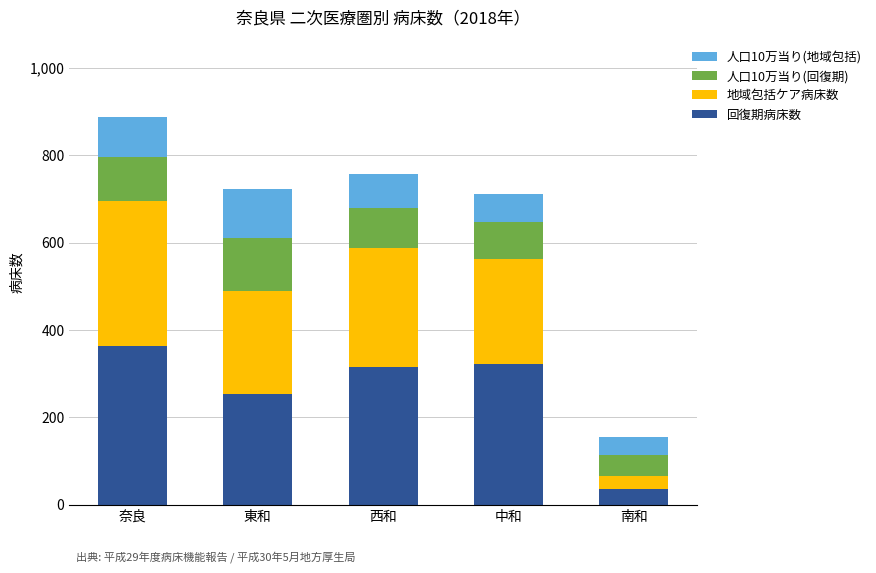

Reading left to right, transcribe the values for 回復期病床数.

奈良=362.0	東和=254.0	西和=315.0	中和=321.0	南和=36.0